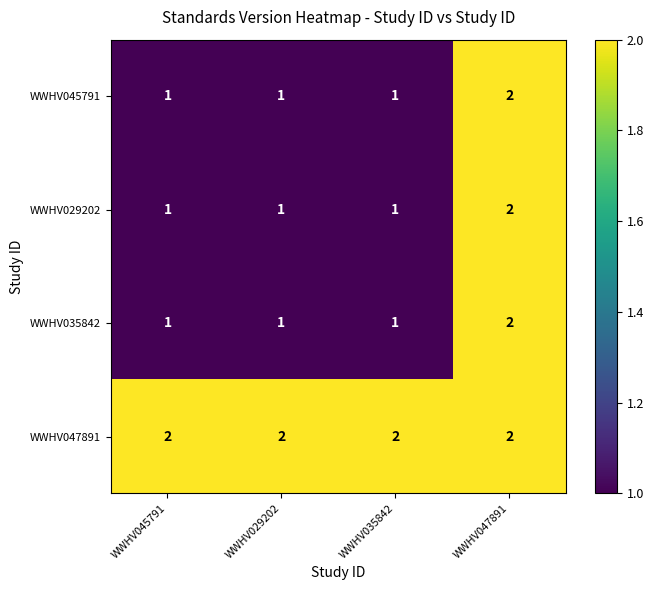

What is the total value across all series at WWHV045791?

5